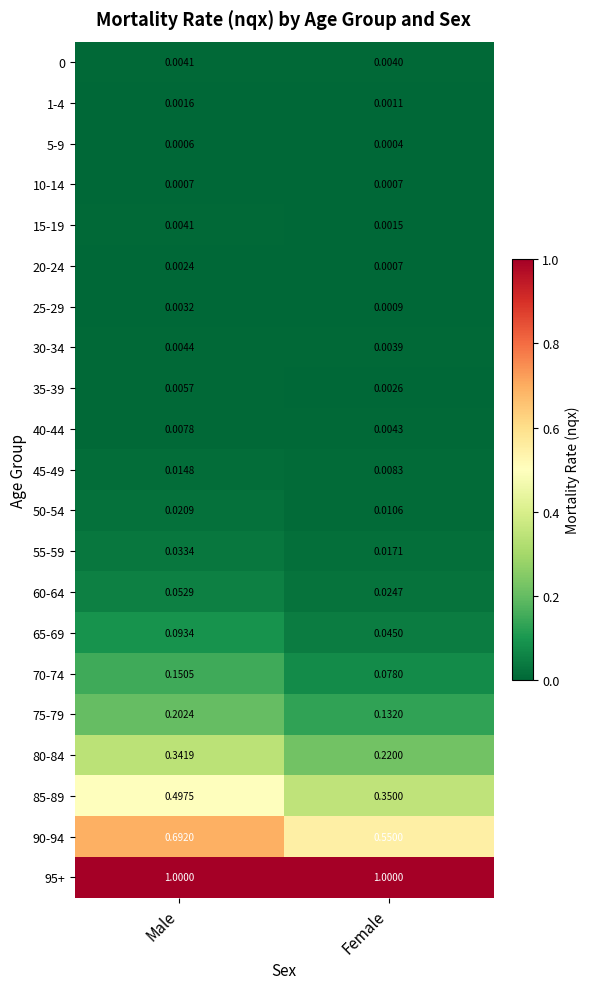

At which category does the chart reach its minimum across all series?

Female